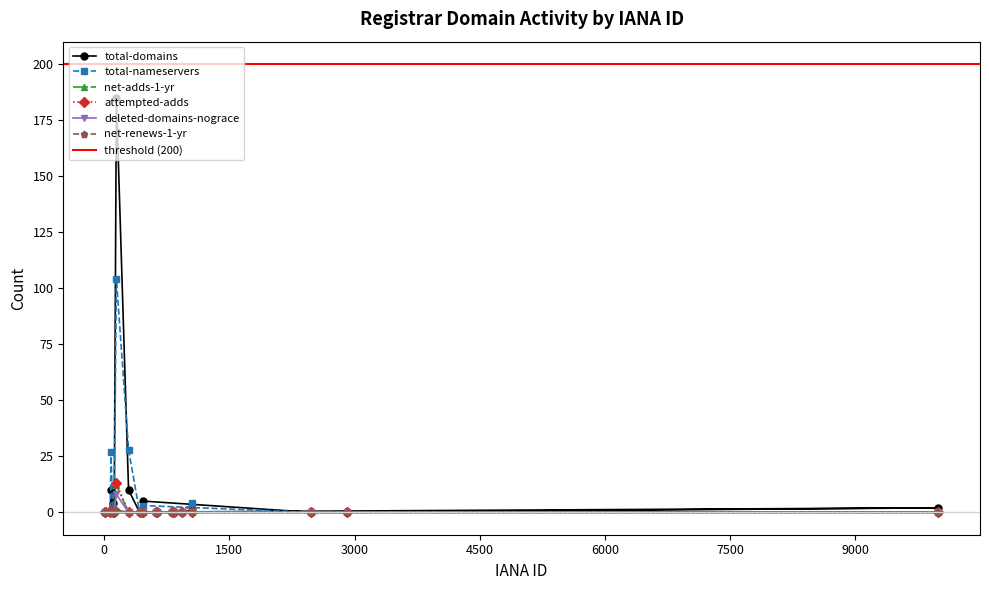

The value of total-domains at 2477 is -89. True or false?

False